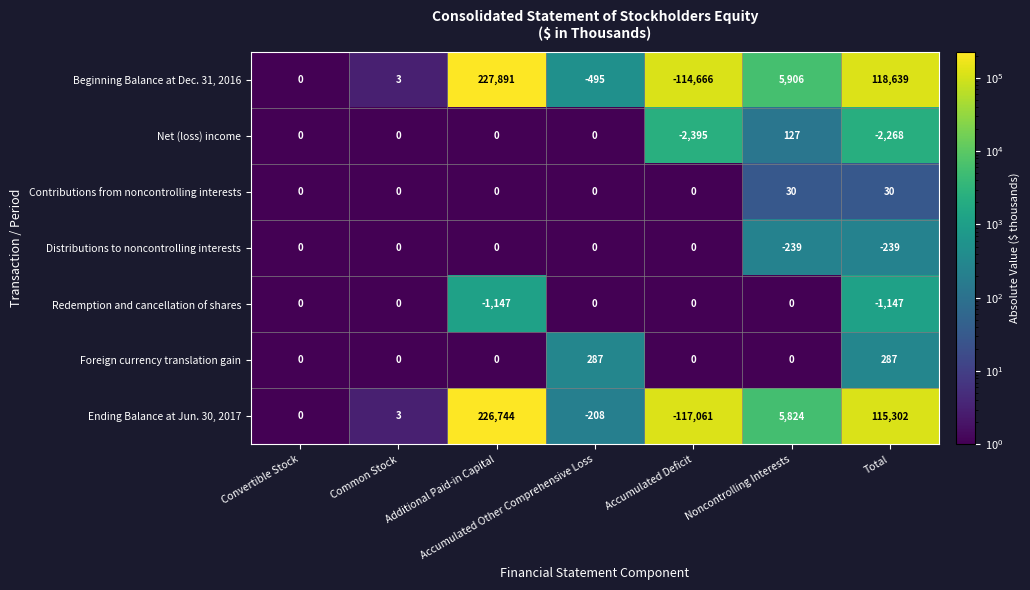

What is the minimum value for Net (loss) income?

-2395